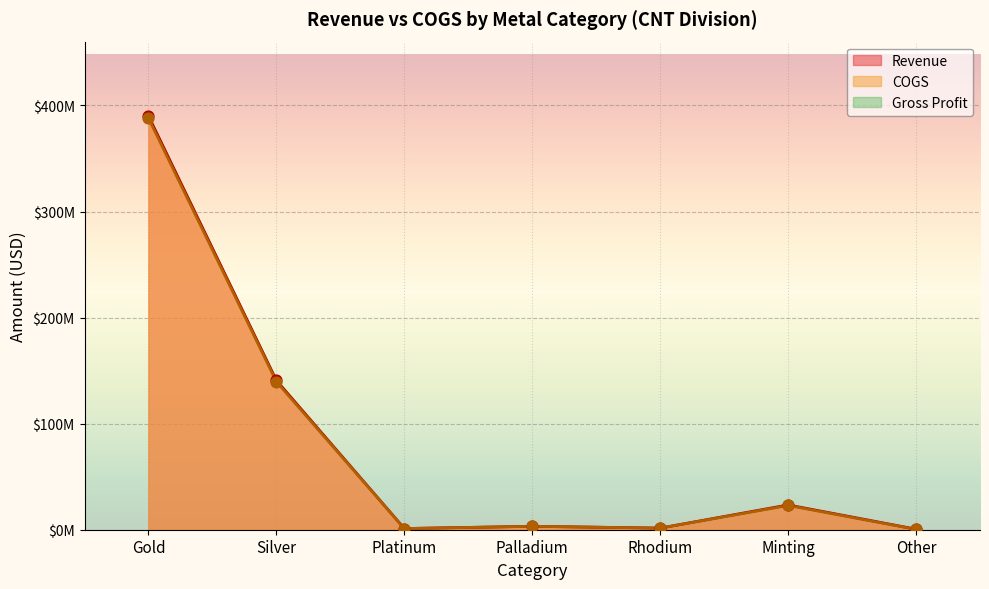

Which series reaches the maximum Y coordinate?

Revenue